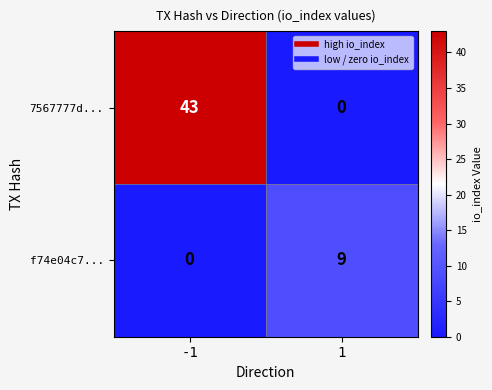

At which category does the chart reach its peak across all series?

-1